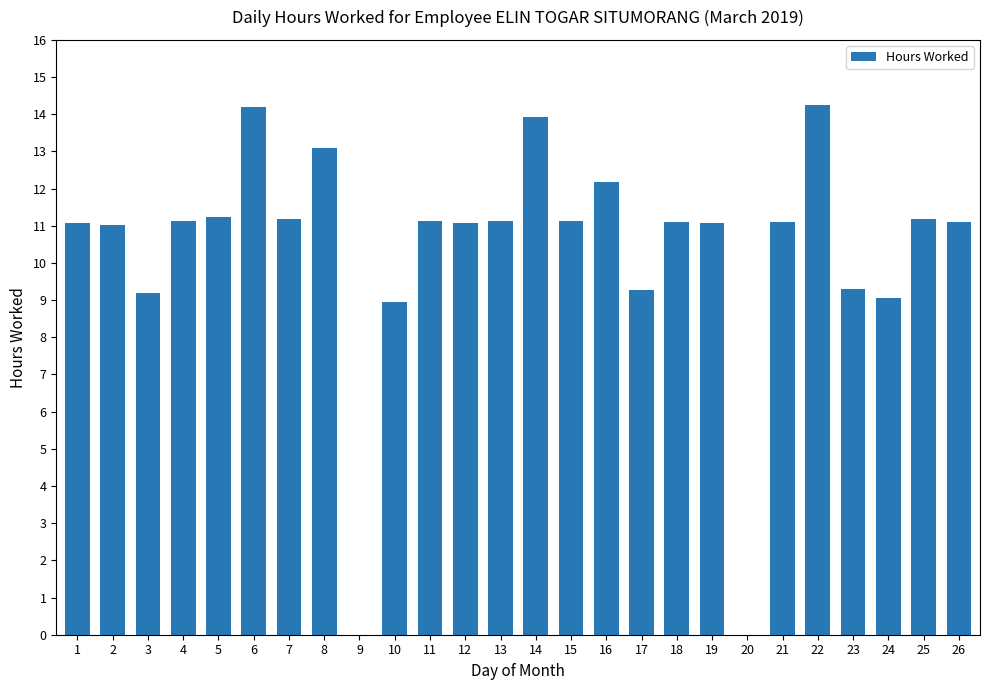

Is it true that the value at 18 is 11.1?

True